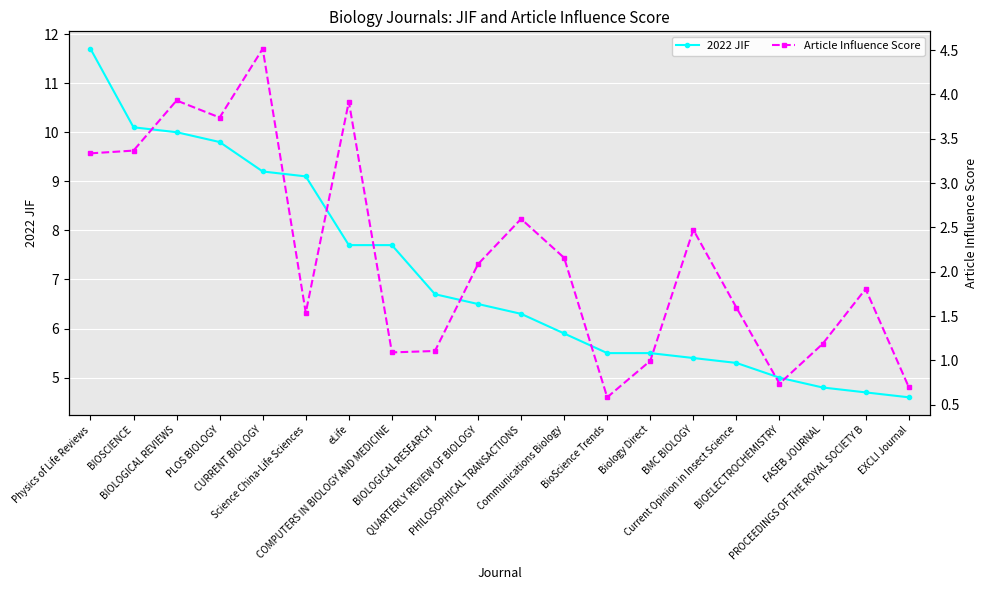

Read the 2022 JIF value at Current Opinion in Insect Science.

5.3